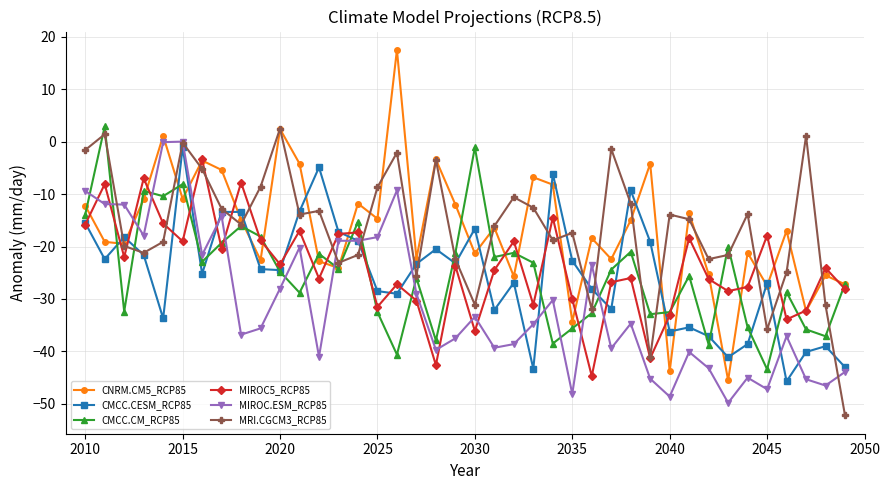

True or false: MIROC.ESM_RCP85 has more than 0 points higher than both neighbors.

True